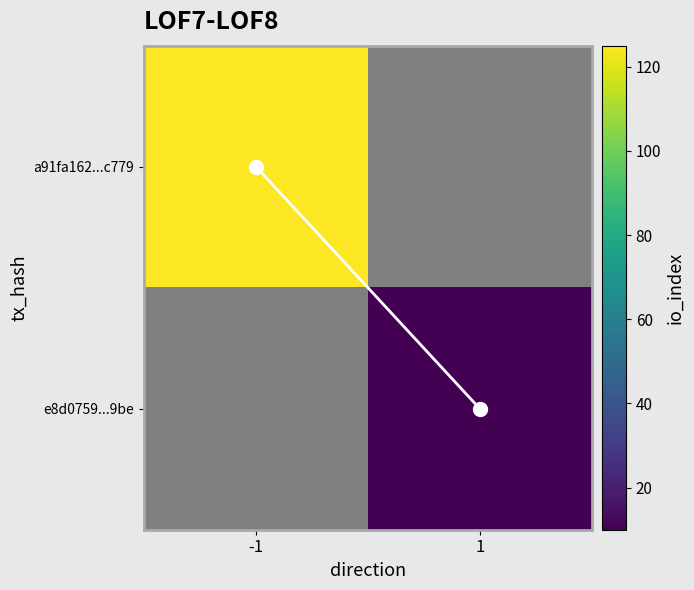

Is the value of a91fa162...c779 at 1 greater than the value of diagonal path at 1?

No